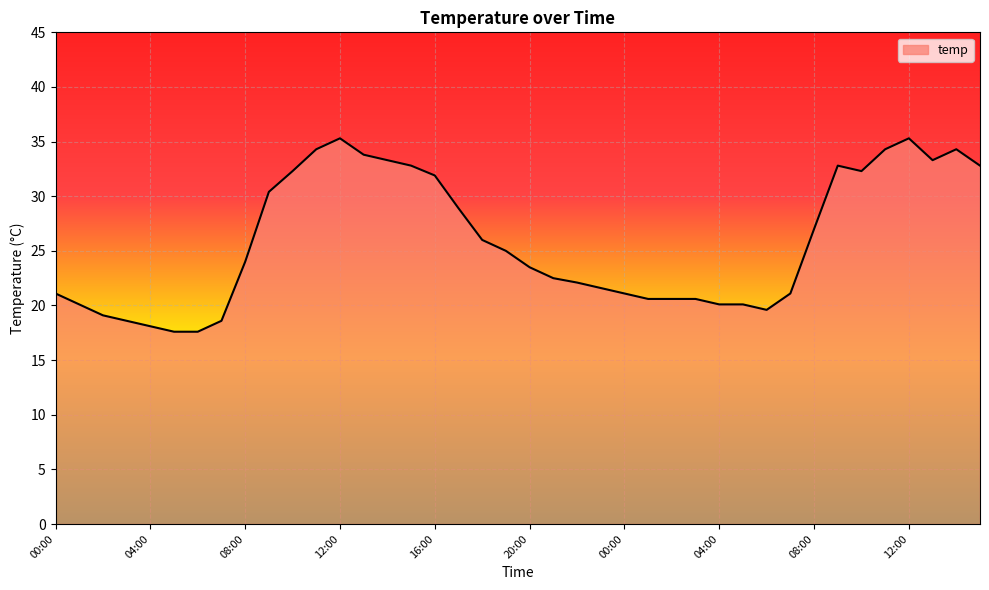

What is the greatest value displayed?

35.3